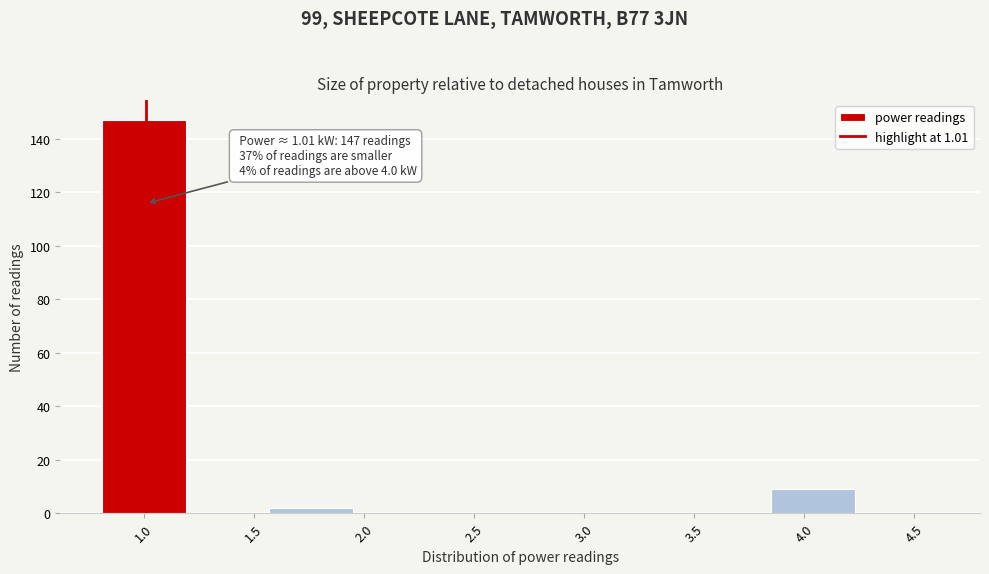

Which range on the x-axis has the tallest bar?

0.81 to 1.19